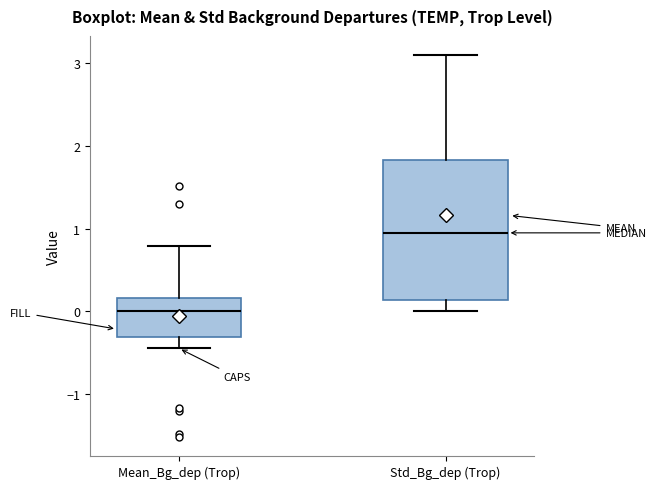

Which box has the highest median line?

Std_Bg_dep (Trop)